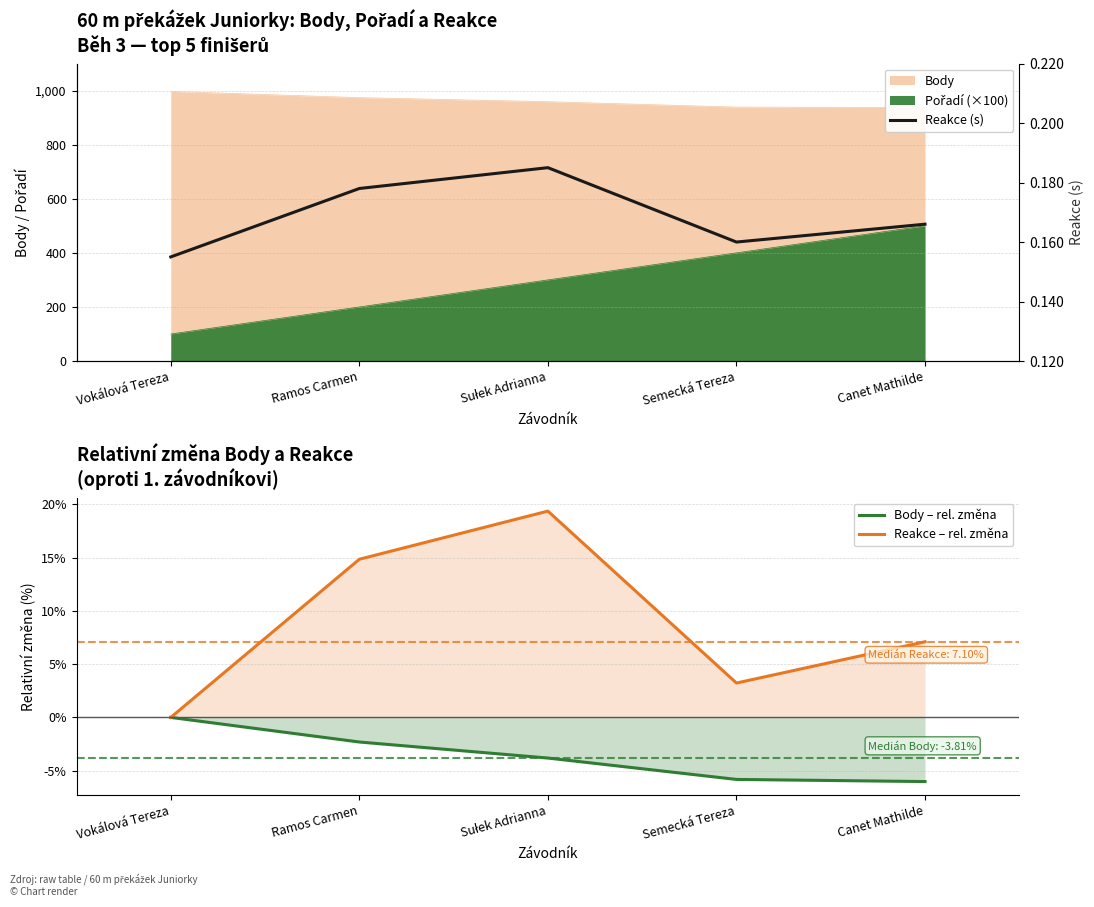

Which has a higher value, Semecká Tereza or Vokálová Tereza?

Vokálová Tereza